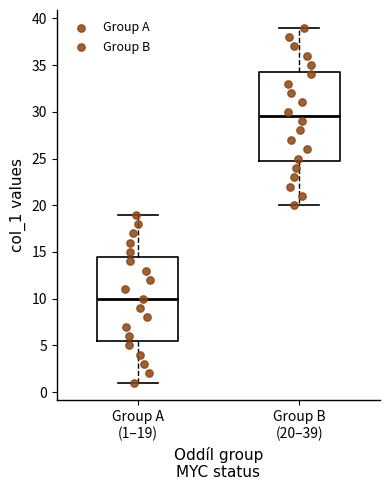

Which box has the highest median line?

Group B (20–39)